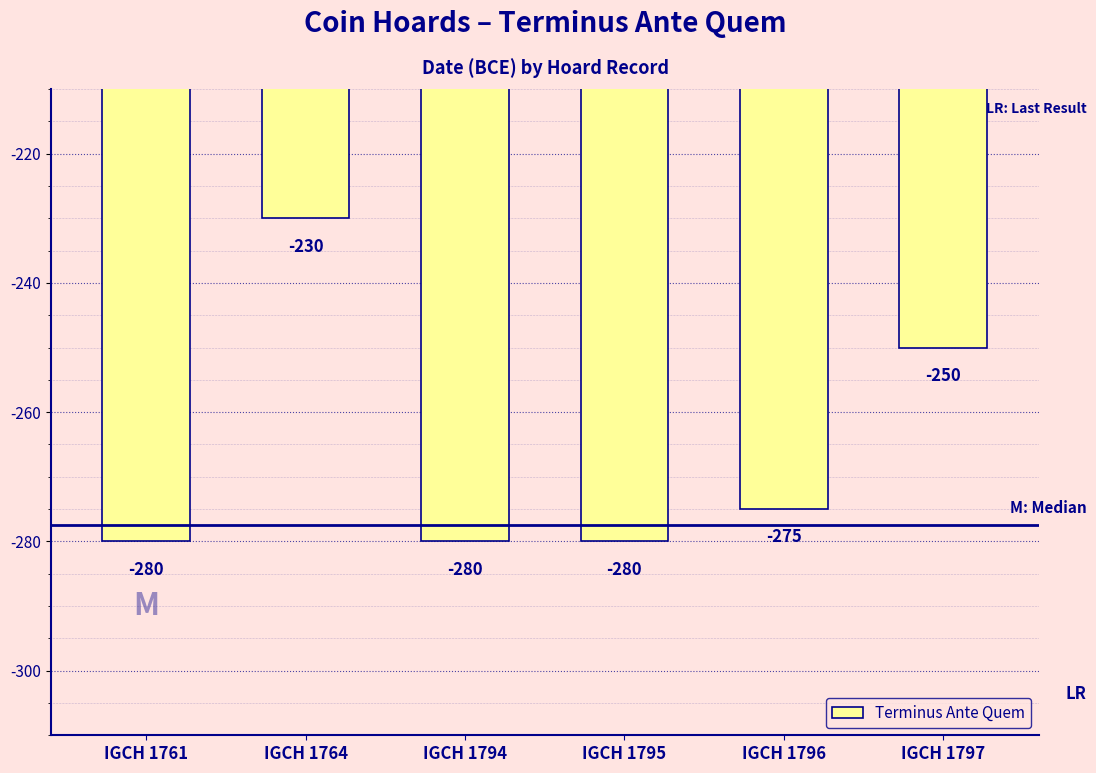

What is the value of the 4th bar from the left?

-280